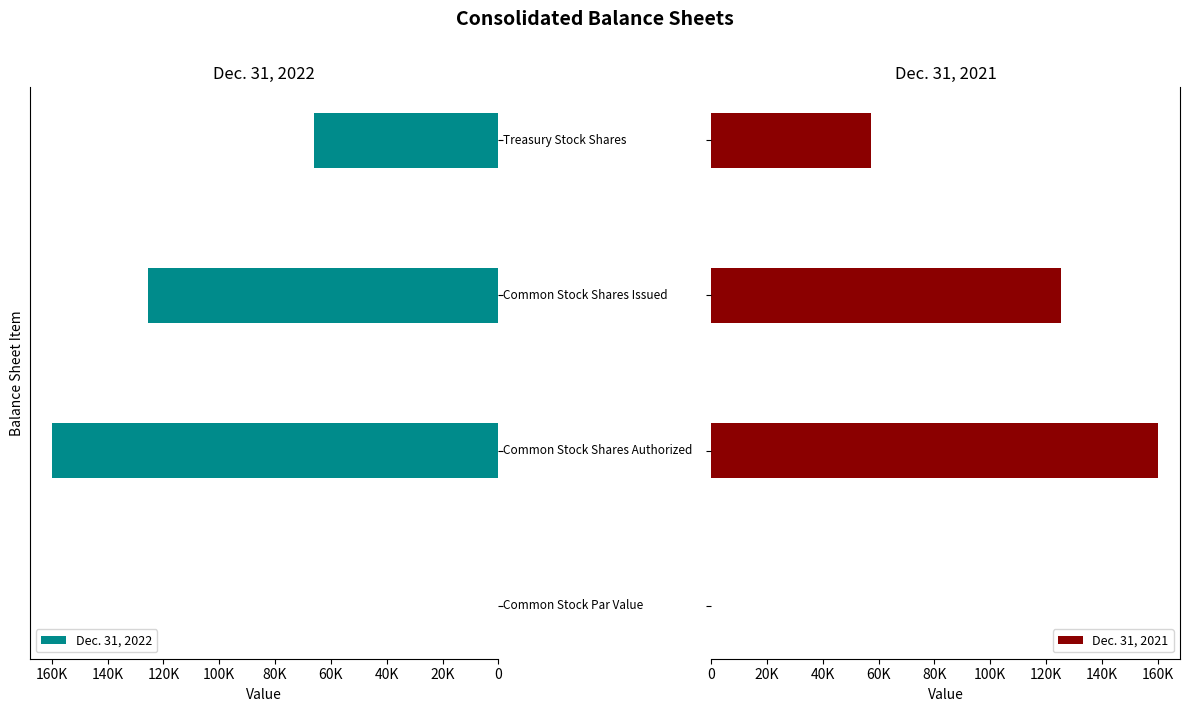

How many groups of bars are there?

4